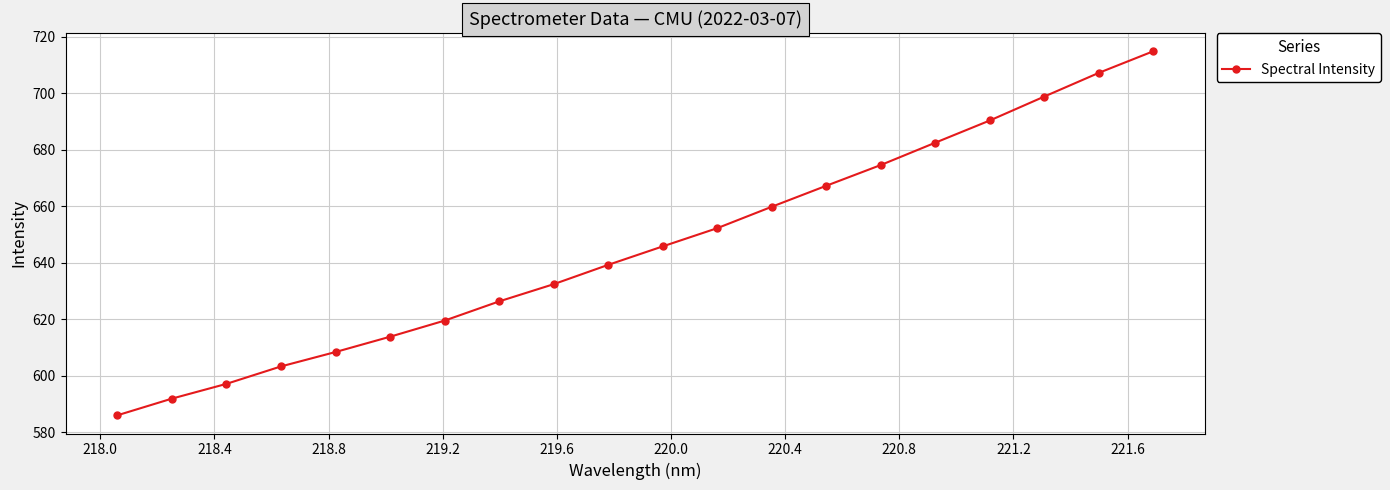

What is the value of the 9th point from the left?

632.4